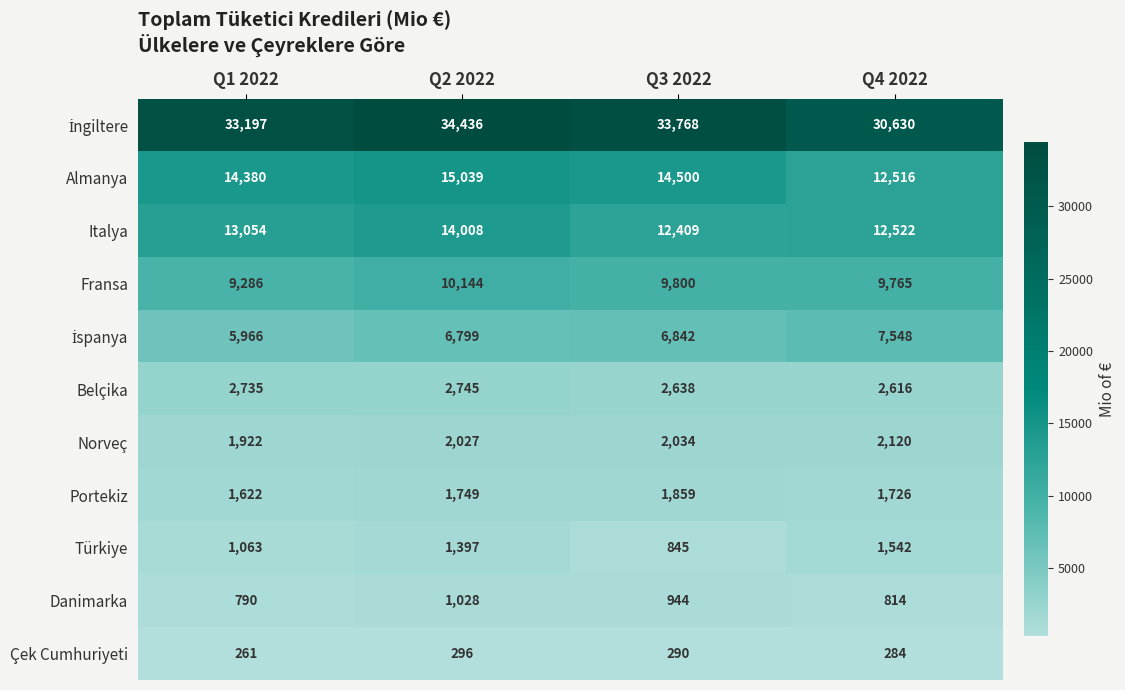

The Danimarka series shows 1689 at Q2 2022. True or false?

False